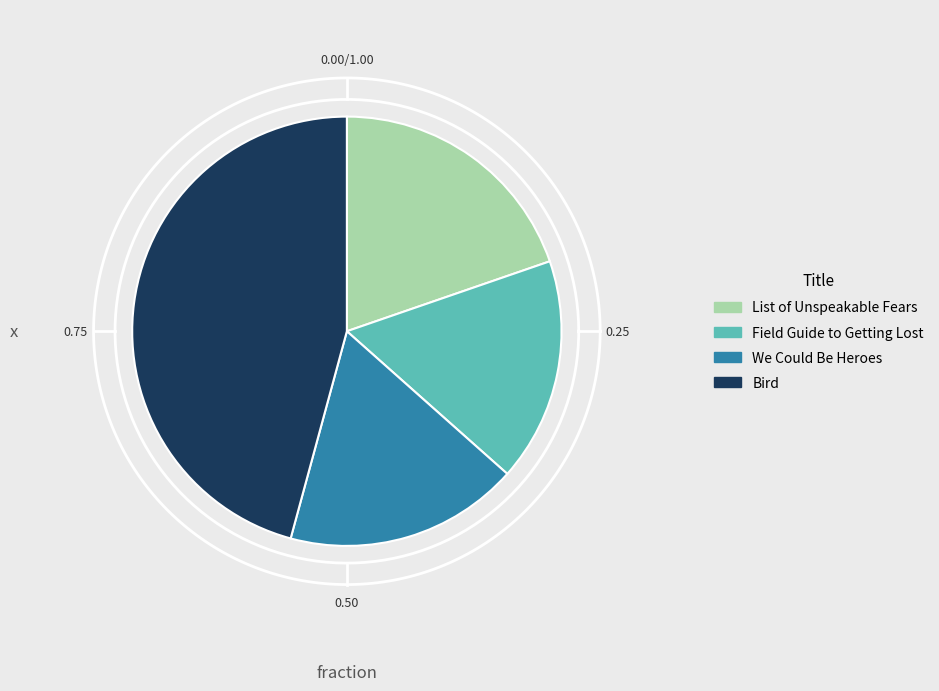

Approximately how many times larger is the value at List of Unspeakable Fears compared to We Could Be Heroes?

1.1